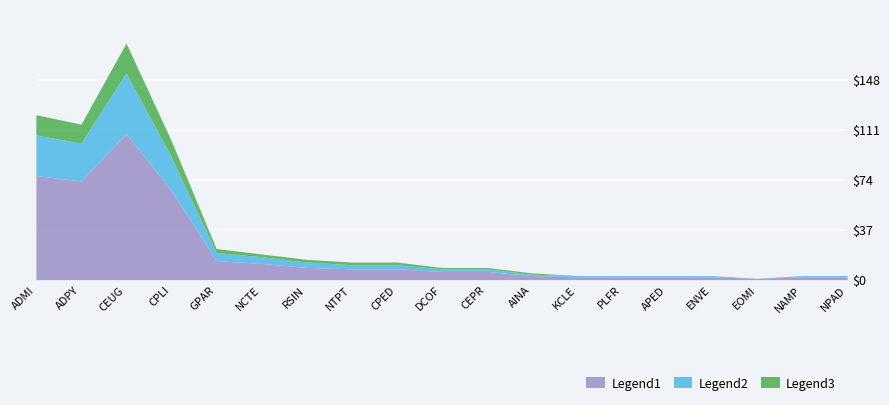

What is the label of the 17th point from the right?

CEUG